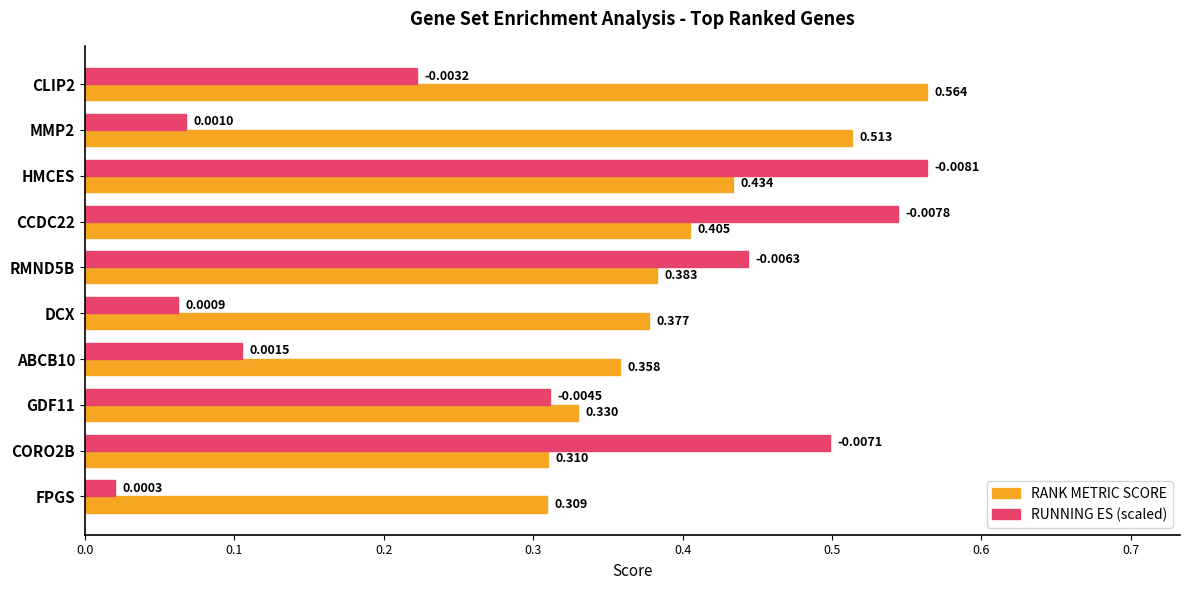

Which series changed the most between HMCES and RMND5B?

RUNNING ES (scaled)